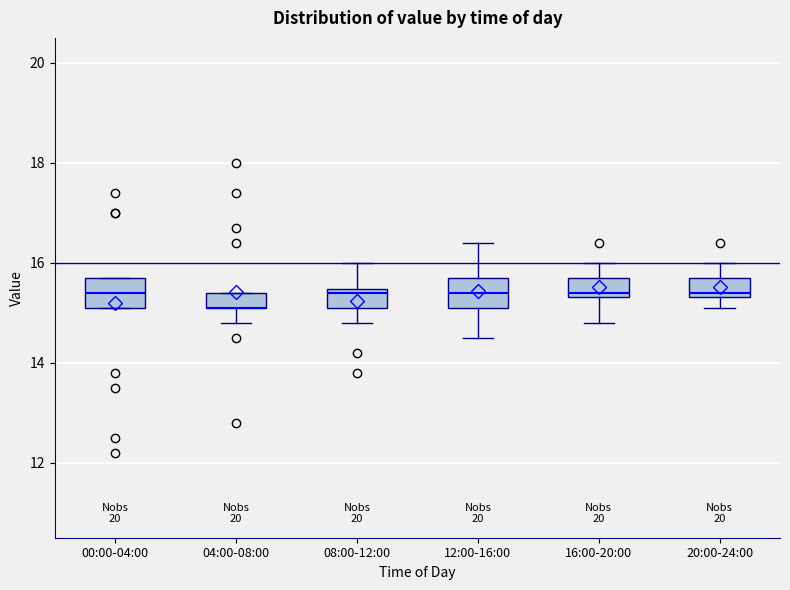

Where is the upper edge of the box for 20:00-24:00 on the y-axis? The values are not printed on the chart, so give them approximately, as read against the axis.

15.8